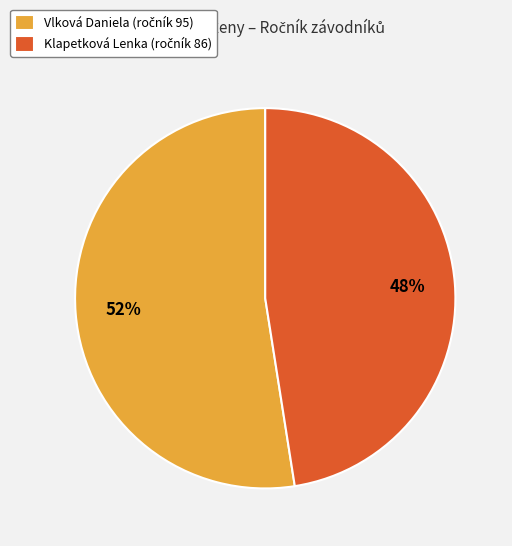

What is the smallest slice in the pie chart?

Klapetková Lenka